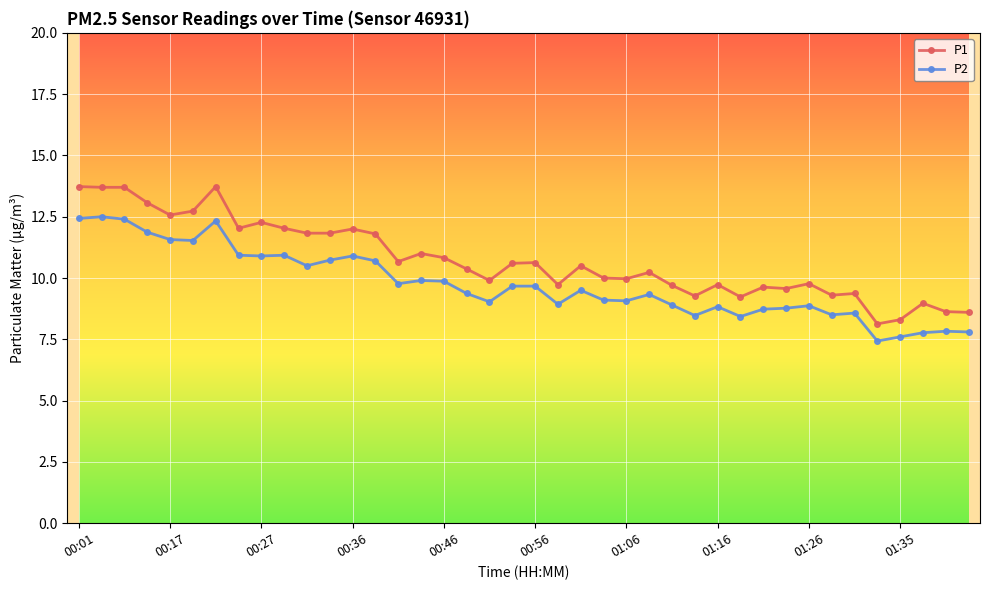

Rank the series by their maximum value, from lowest to highest.

P2, P1